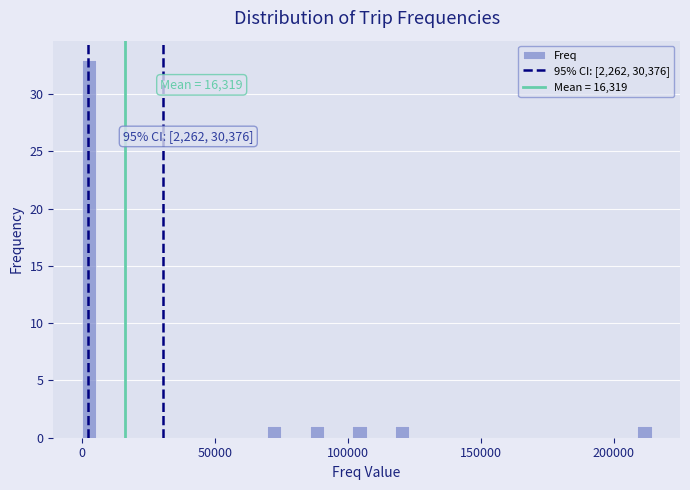

Read against the x-axis, roughly where is the centre of the tallest bar?

5000